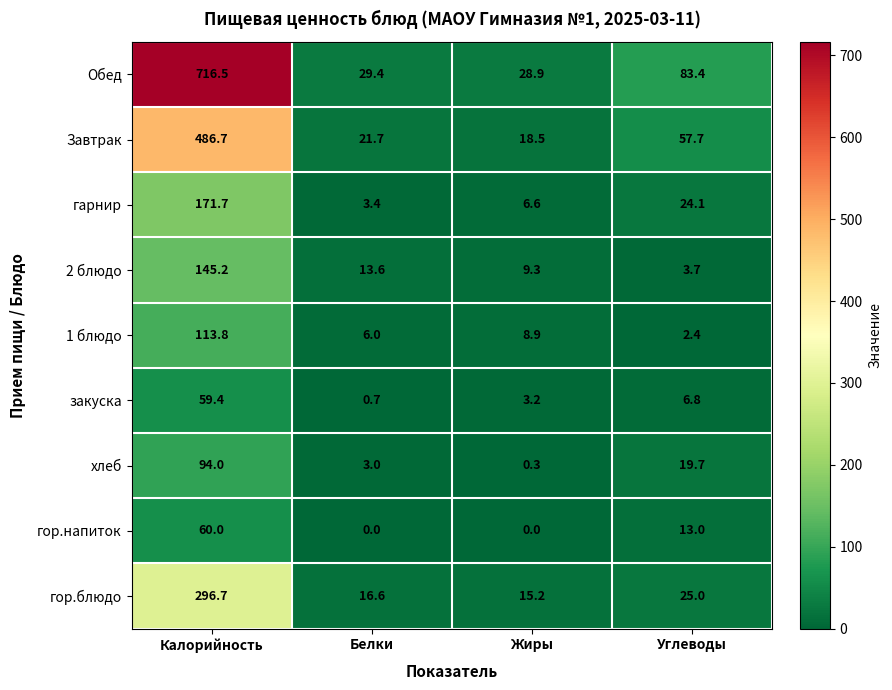

How many гор.напиток values are between 0 and 60?

4